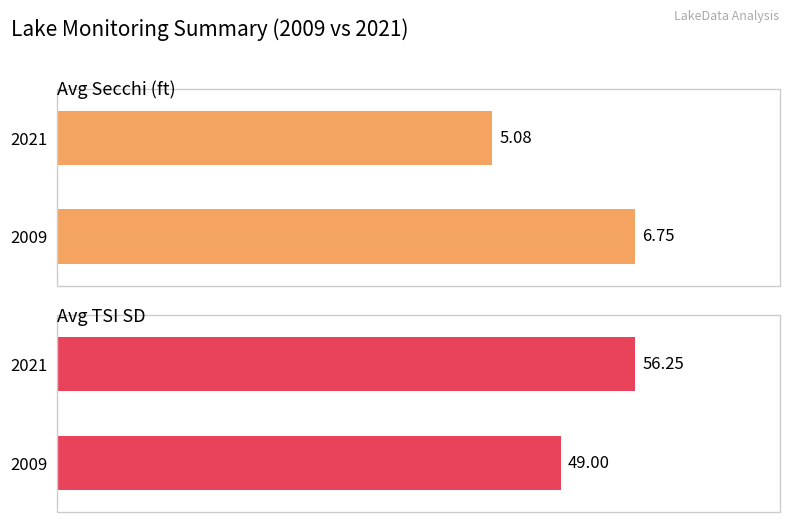

True or false: Avg Secchi (ft) has a value of 3.2 at 1.

False